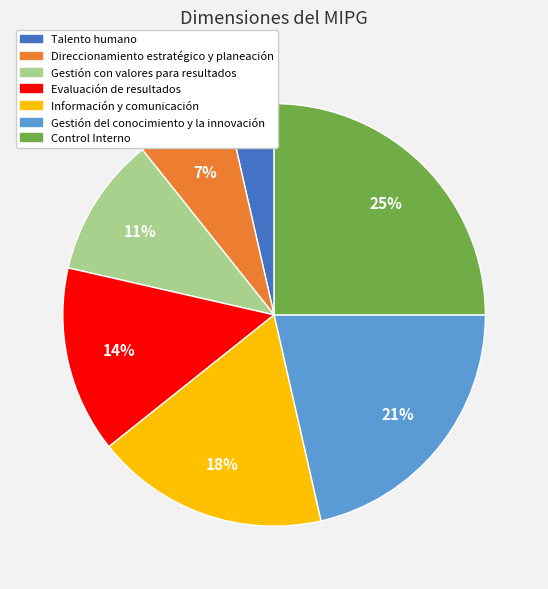

How many segments does this pie chart have?

7